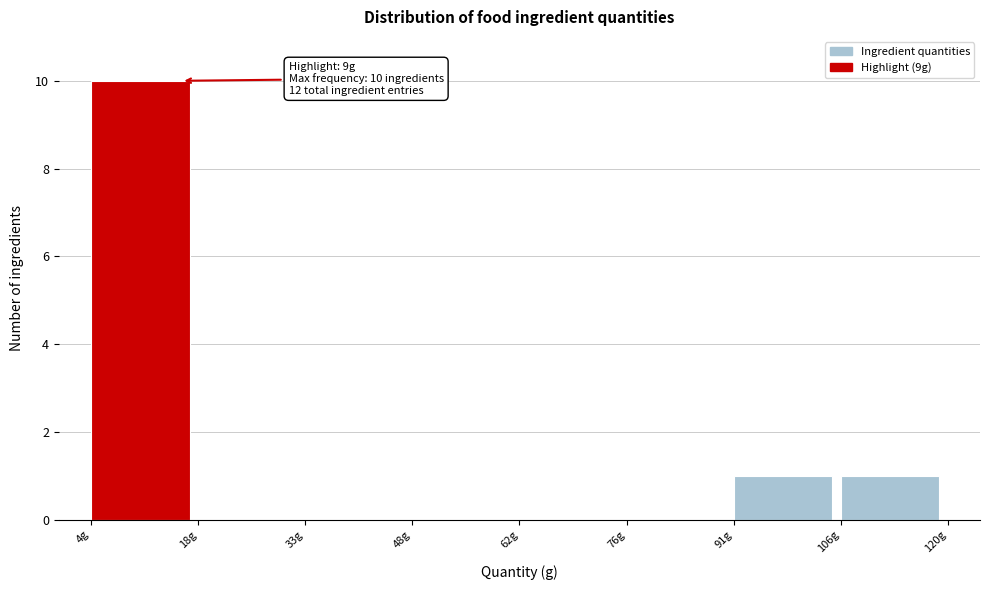

Which range on the x-axis has the tallest bar?

4.0 to 18.5